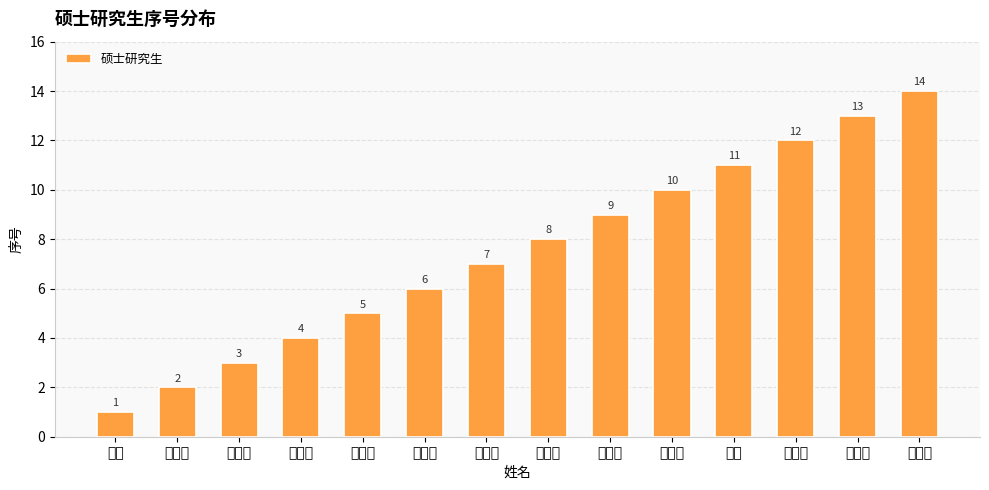

Reading right to left, list all the values displayed in this chart.

张珉畅=14	江佳美=13	荆云琪=12	张毅=11	姚若谷=10	石稀元=9	李宇轩=8	牛泽原=7	姚宇豪=6	占书河=5	王正浩=4	陈俊先=3	邵志冲=2	胡喆=1